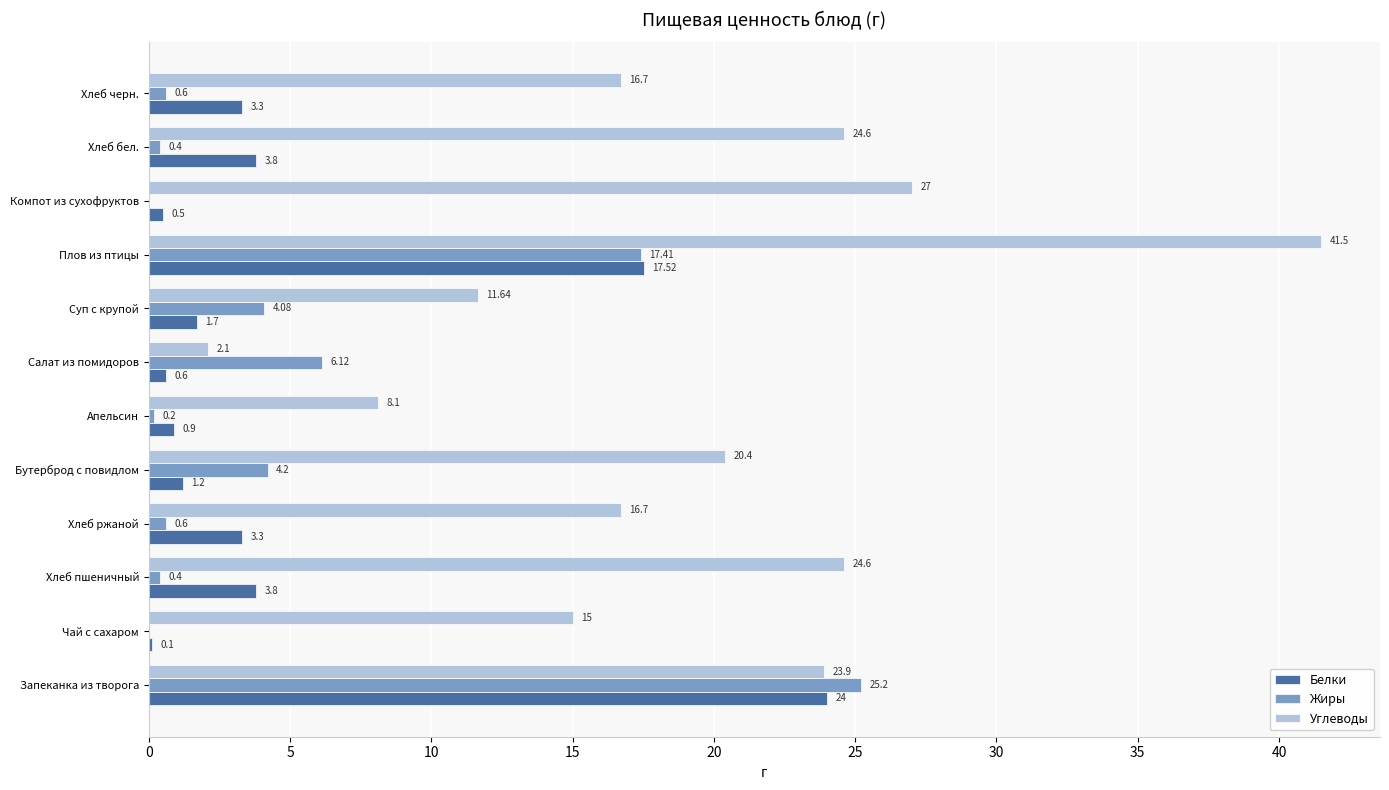

At which label is Белки closest to 12?

Плов из птицы